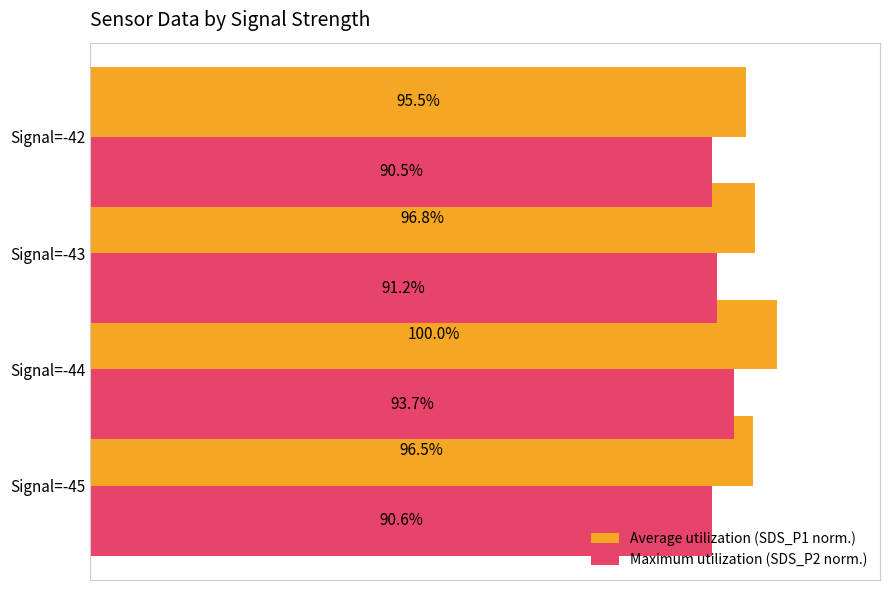

Which label corresponds to the largest value in the chart?

Signal=-44